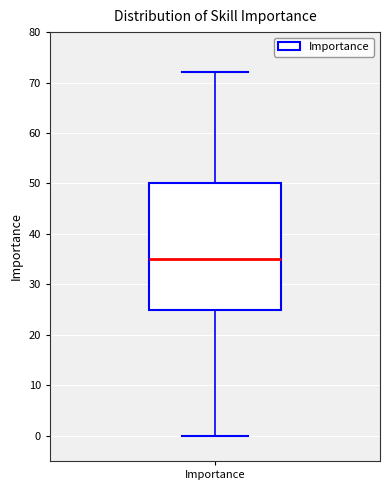

Transcribe this box plot: give where the median line is, the range the box spans, and where the two whiskers end, as read against the y-axis. The values are not printed on the chart, so give them approximately, as read against the axis.

median 35, box 25 to 50, whiskers 0 to 72